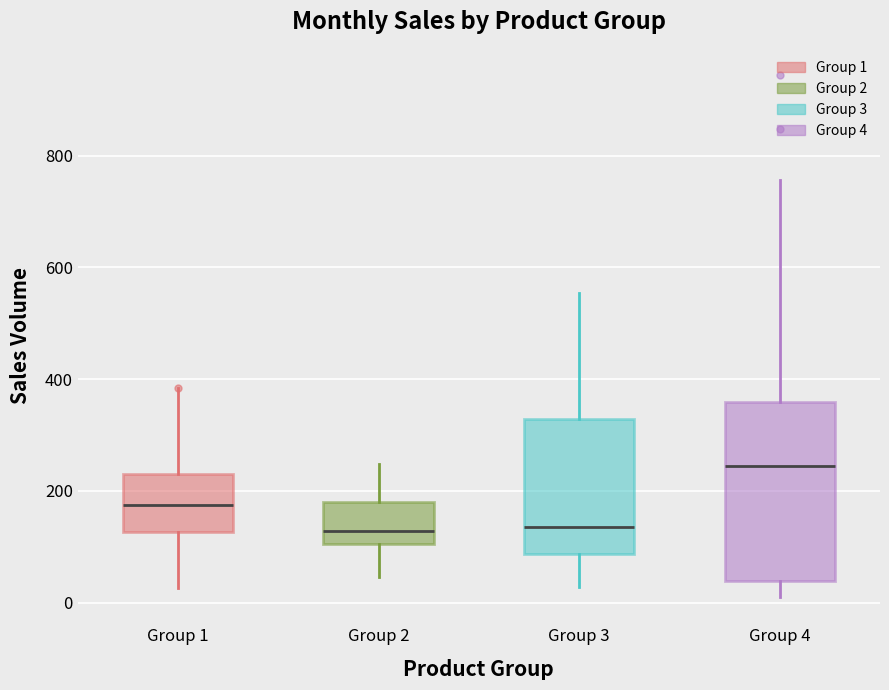

Where does the median line of the box for Group 2 sit on the y-axis? The values are not printed on the chart, so give them approximately, as read against the axis.

120